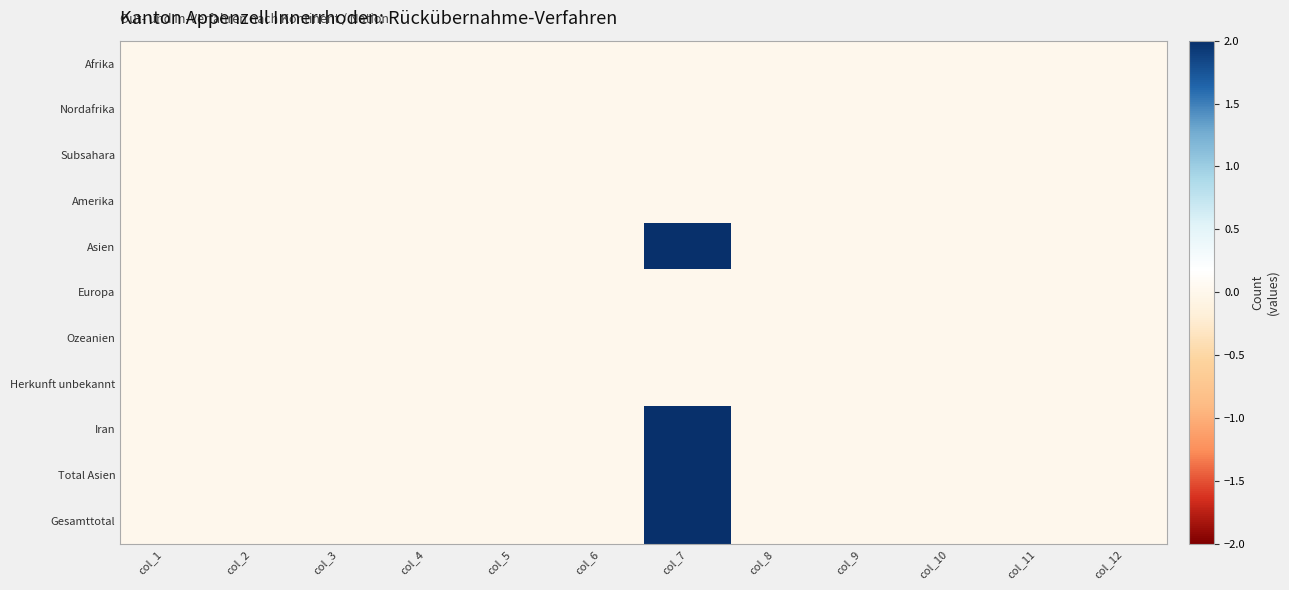

Rank the series at col_12 from highest to lowest value.

Afrika, Nordafrika, Subsahara, Amerika, Asien, Europa, Ozeanien, Herkunft unbekannt, Iran, Total Asien, Gesamttotal